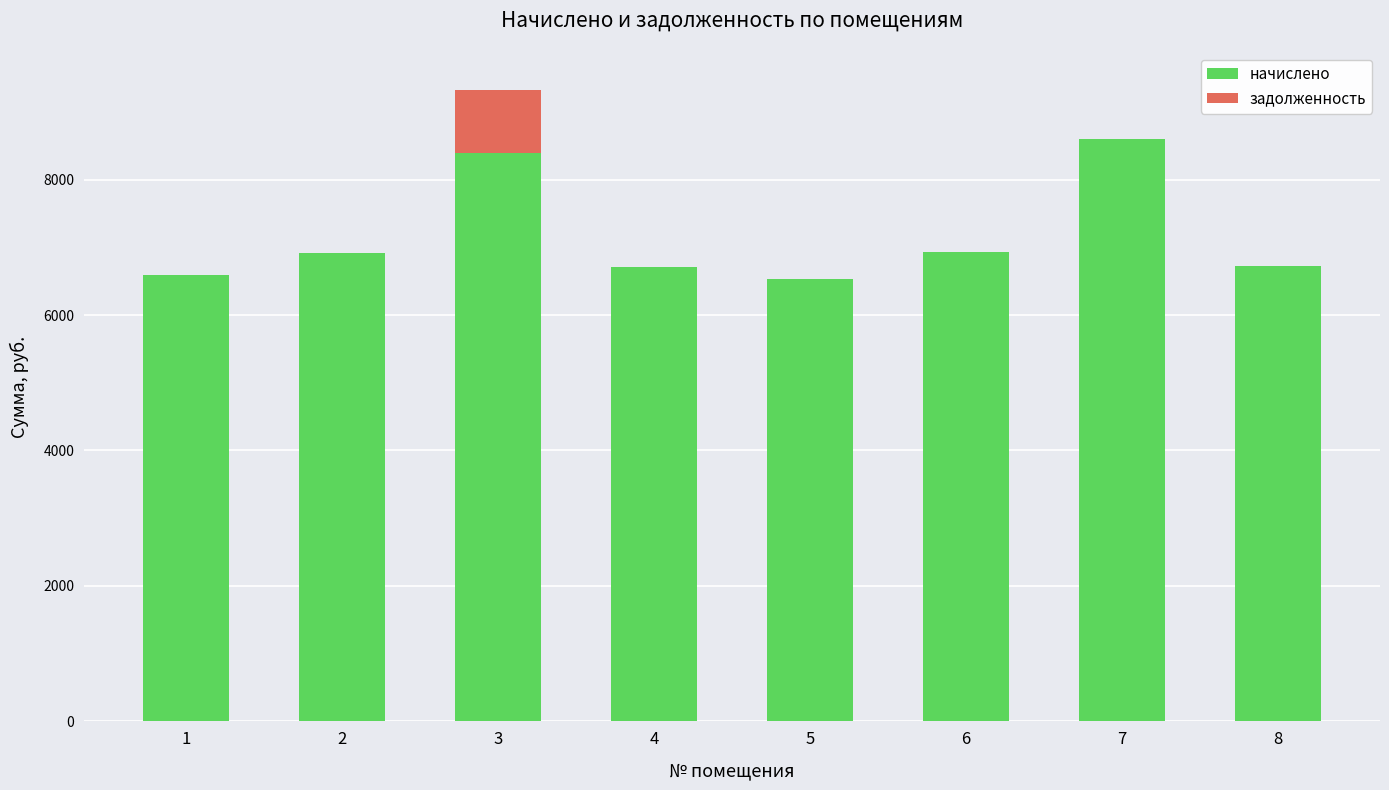

Count the number of categories in the chart.

8